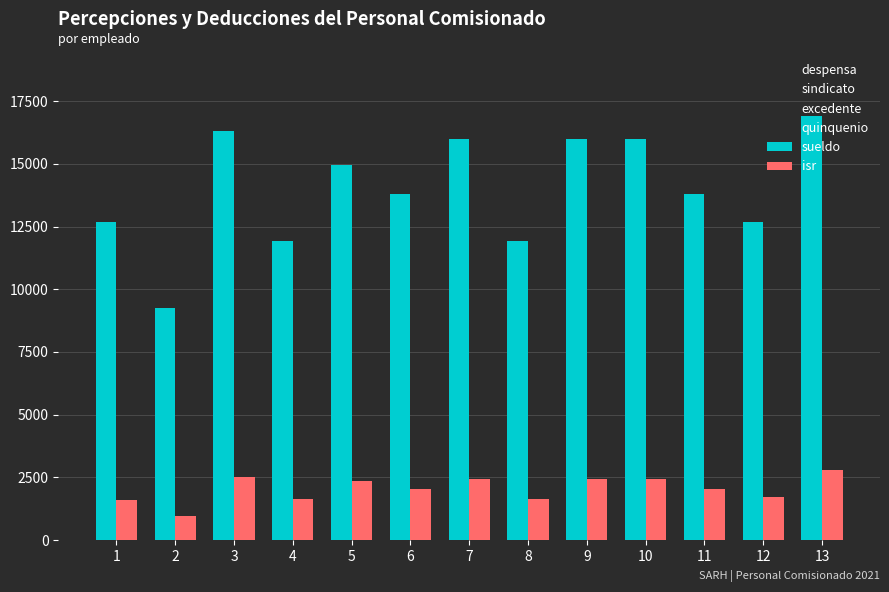

What is the difference between the highest and lowest values at 11?

11778.7